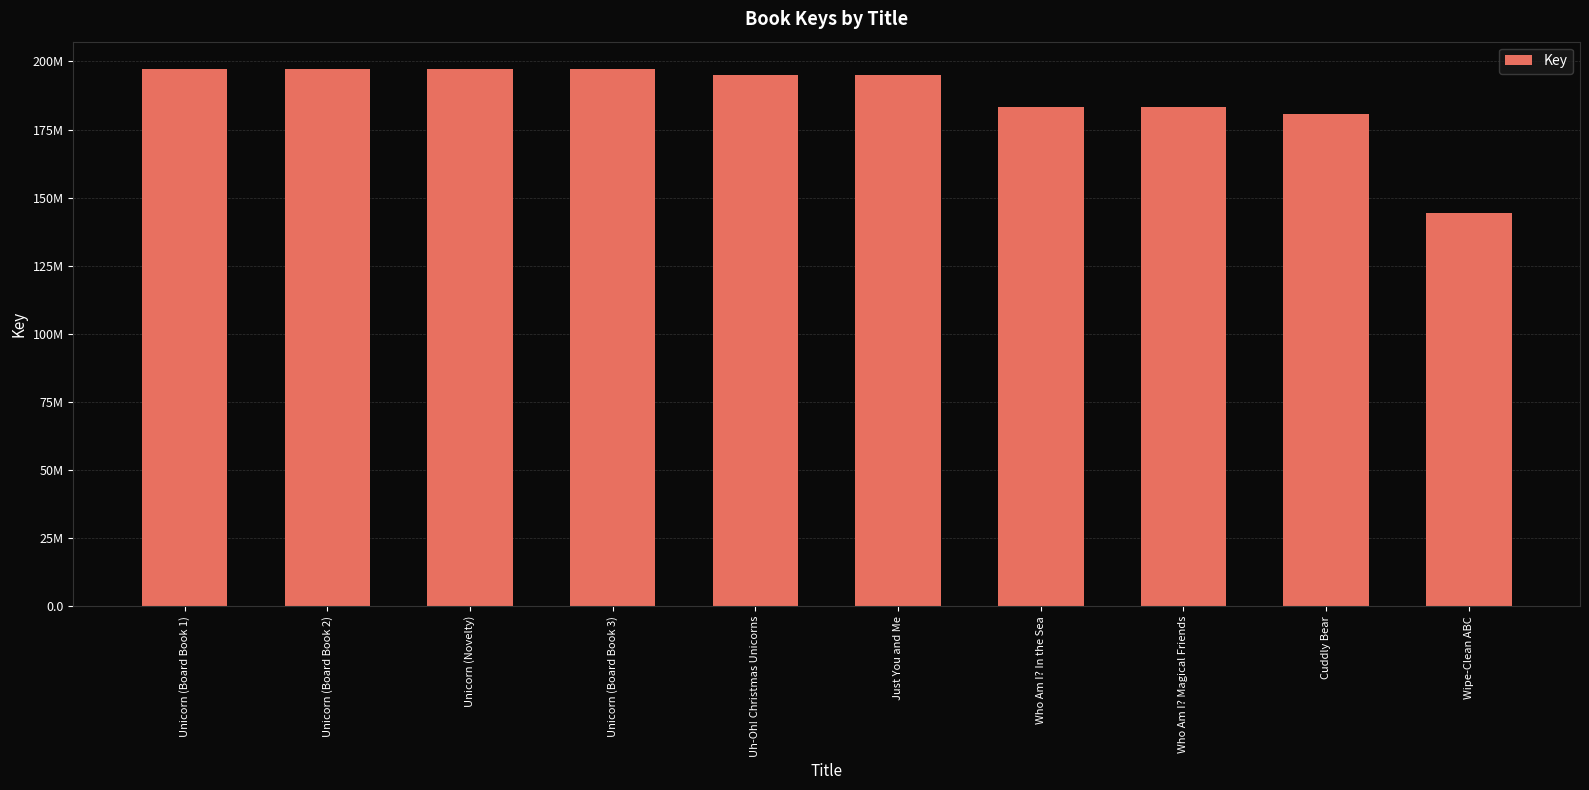

Does the chart contain any negative values?

No